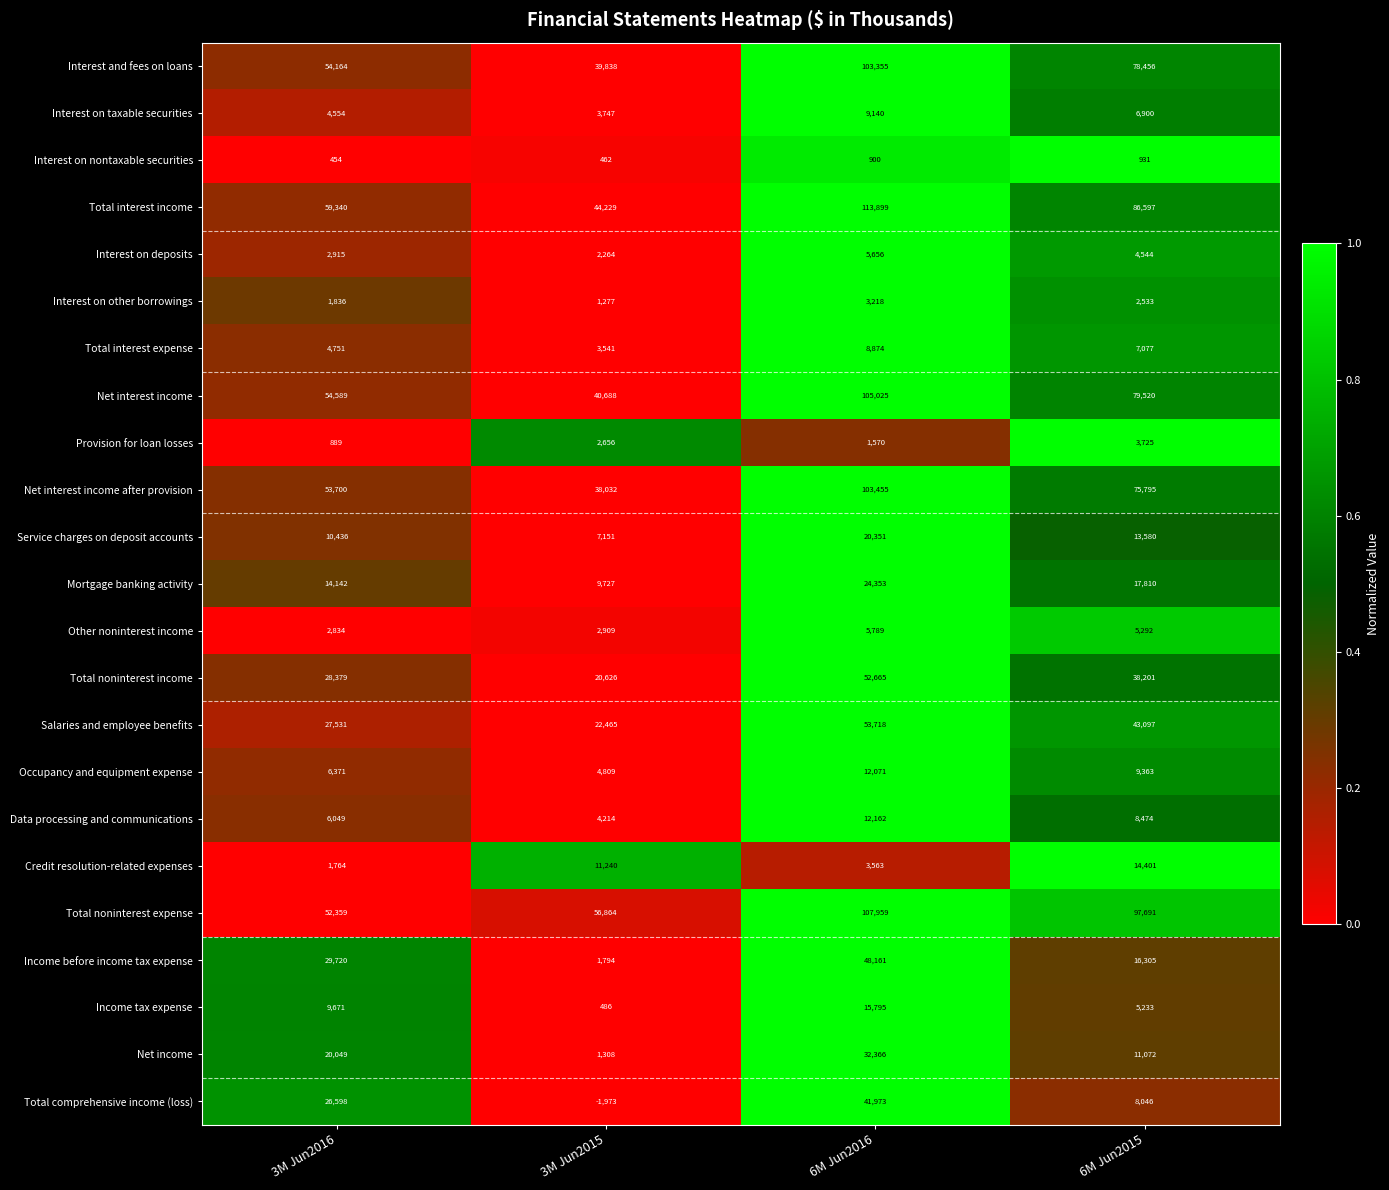

Where does the Salaries and employee benefits series first go above 43097?

6M Jun2016